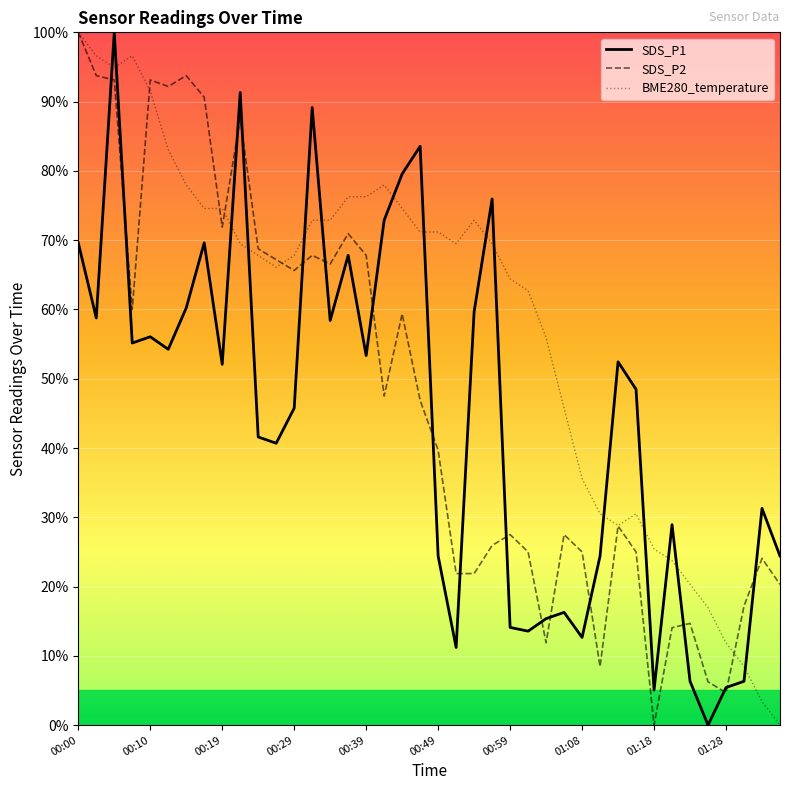

True or false: BME280_temperature and SDS_P1 cross at least once.

True